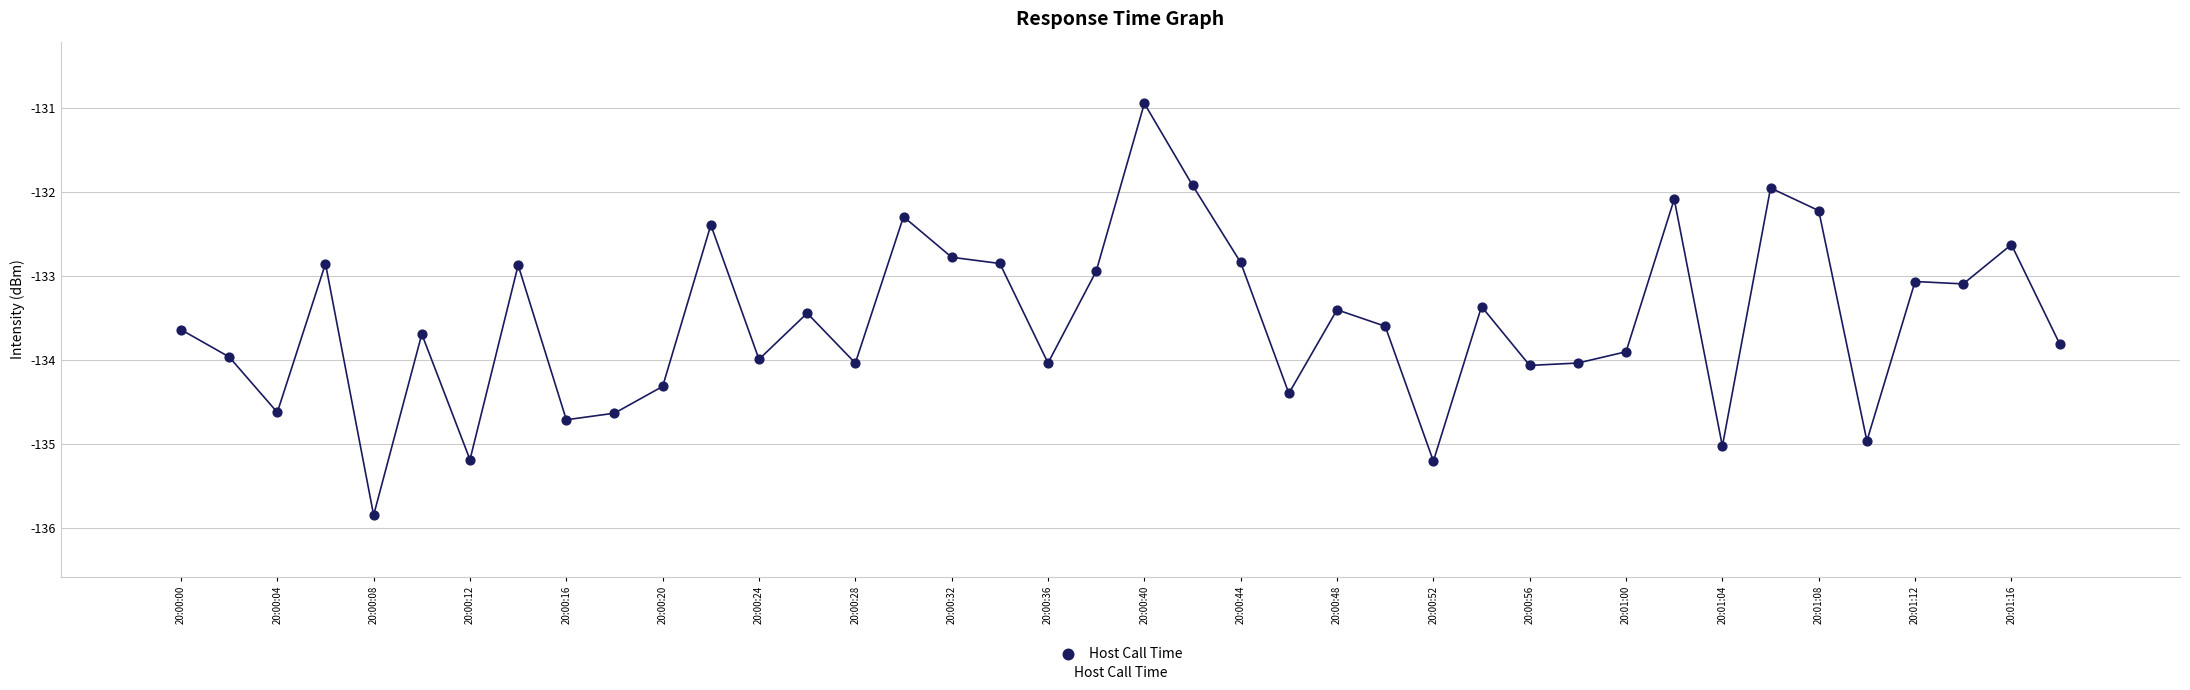

What is the greatest value displayed?

-130.9